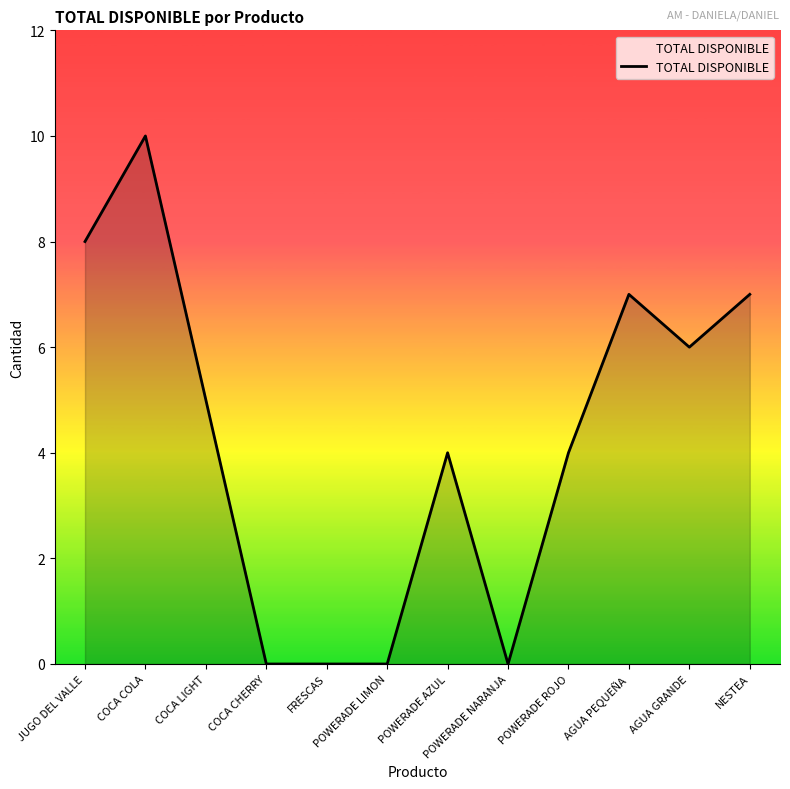

Which category has the highest value across all series?

COCA COLA